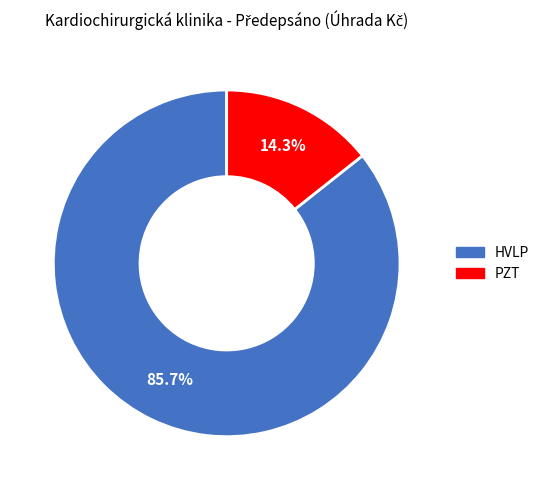

What is the largest slice in the pie chart?

HVLP